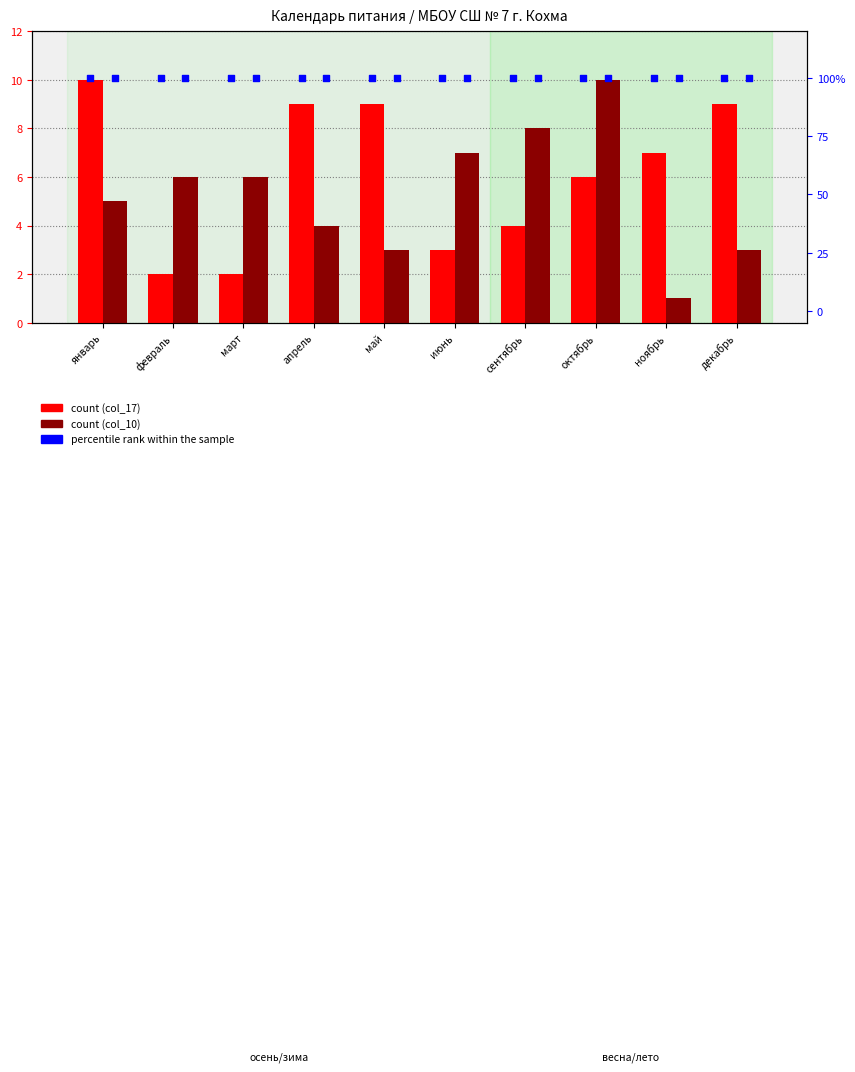

Which series has the largest total across all categories?

percentile rank within the sample